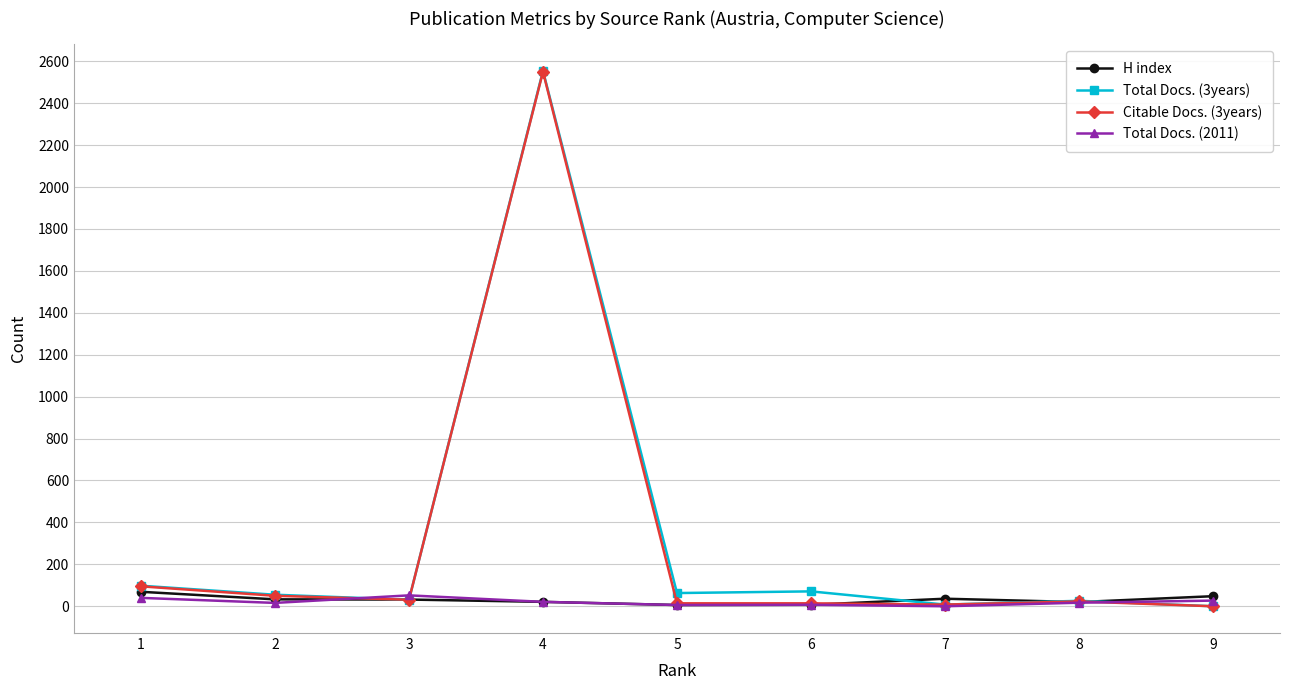

At which label does Total Docs. (3years) reach its peak?

4